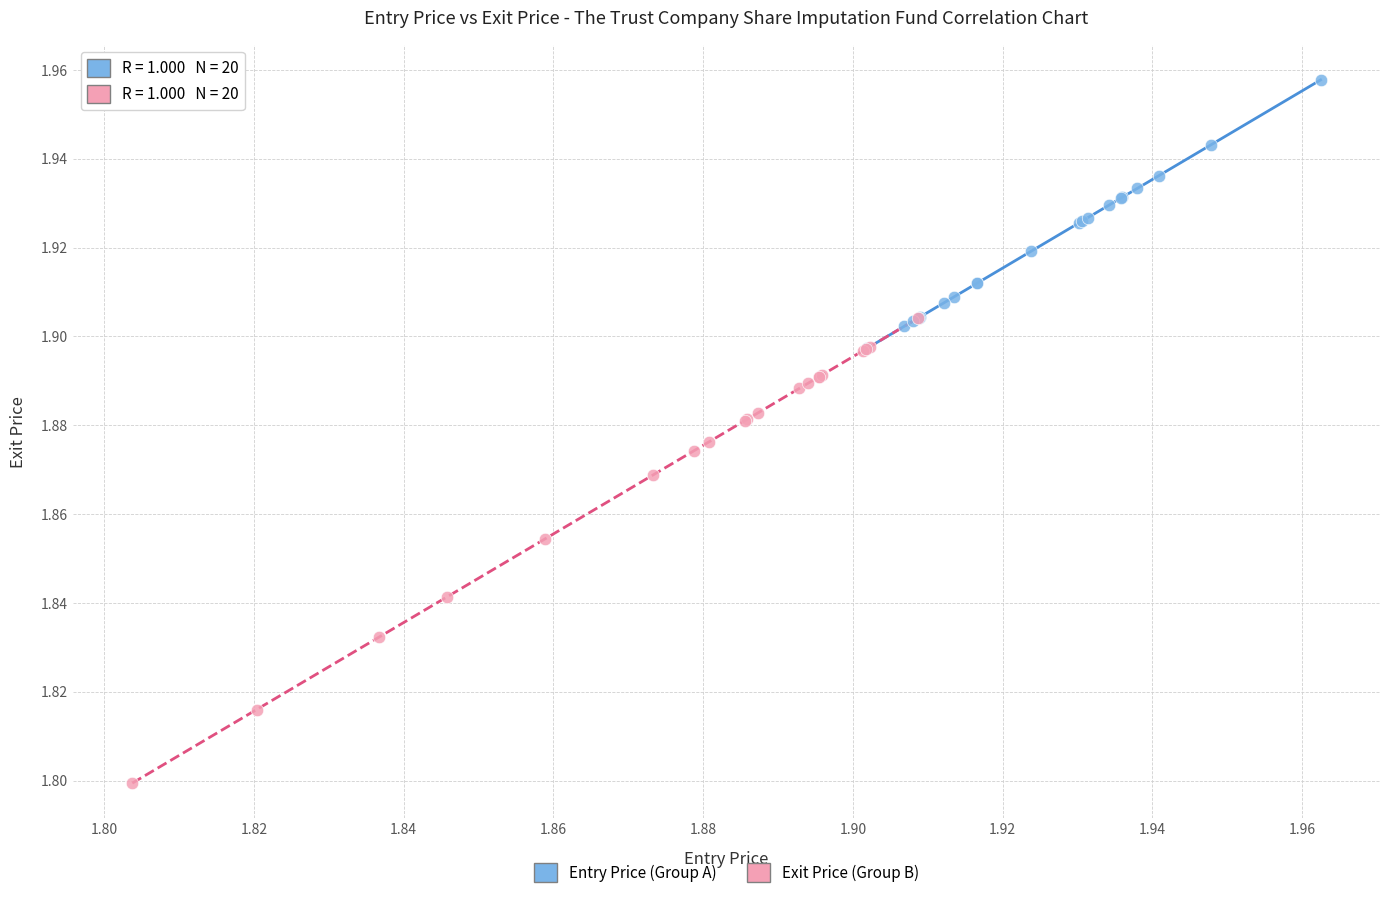

What are all the series names shown in the legend?

Entry Price (Group A), Exit Price (Group B)